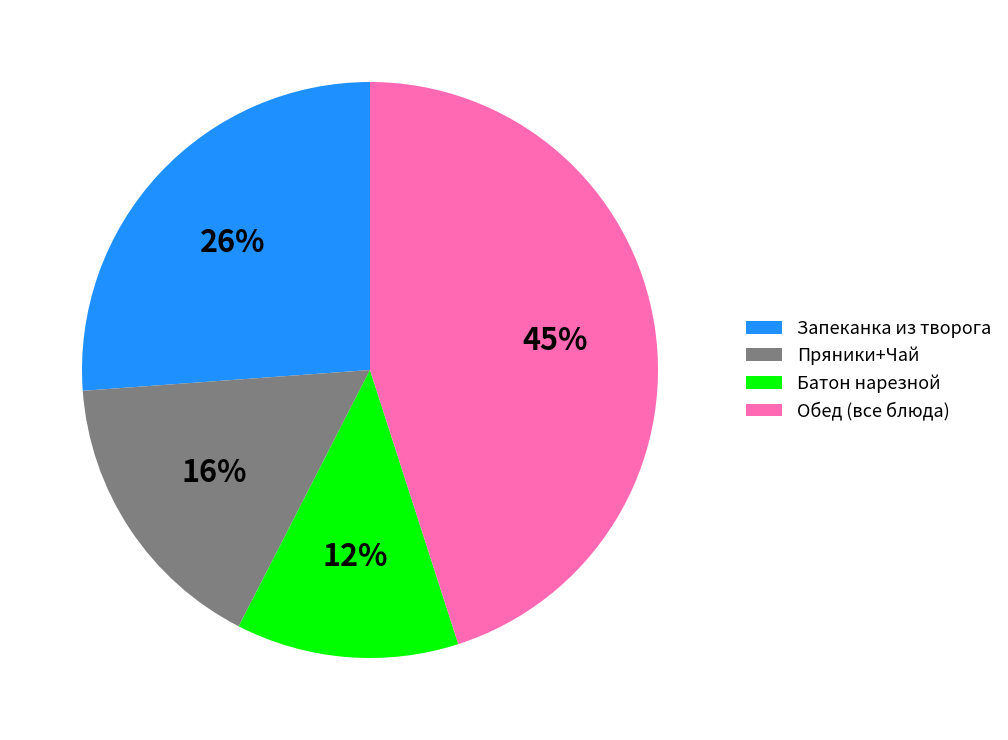

To the nearest percent, what is the average slice percentage?

25%